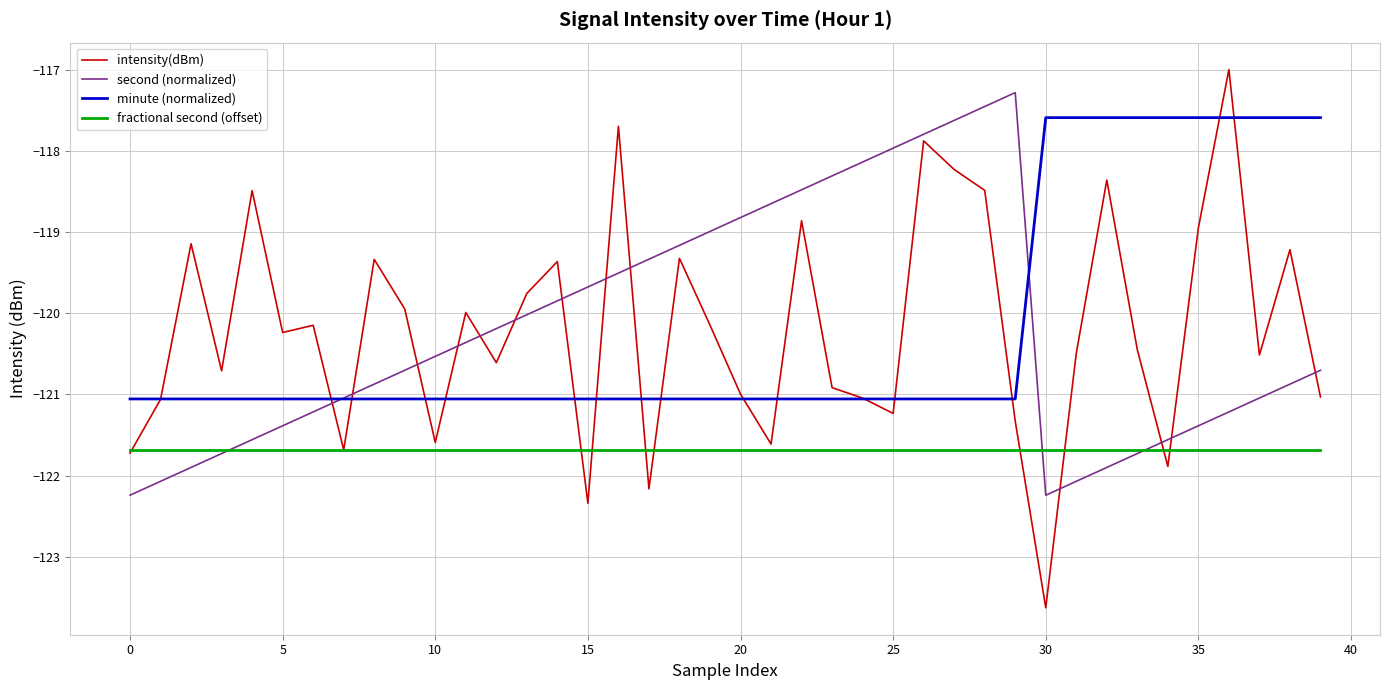

What is the difference between the second highest and second lowest values in the minute (normalized) series?

3.5